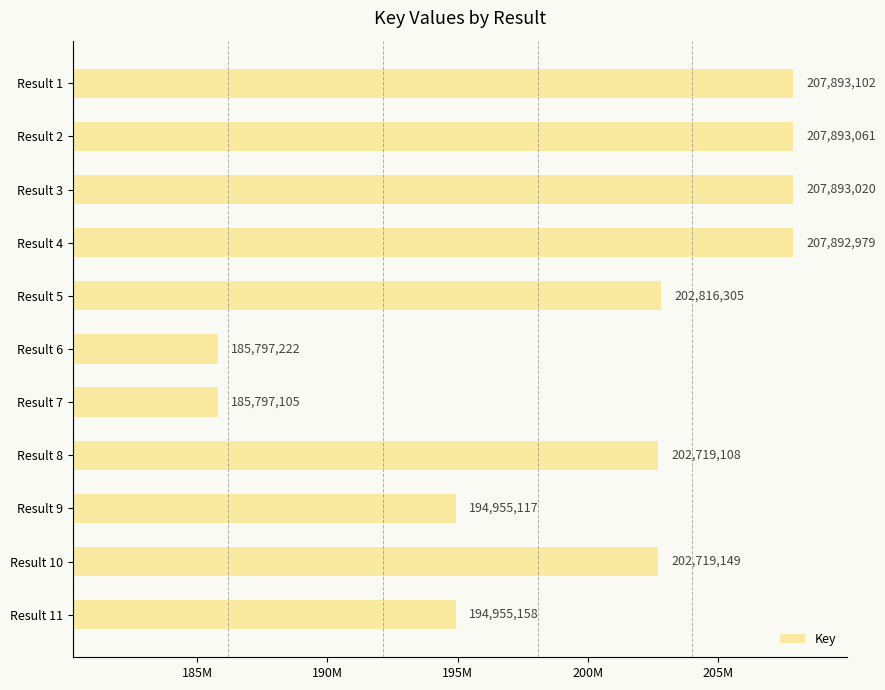

List the labels in order of value, smallest first.

Result 7, Result 6, Result 9, Result 11, Result 8, Result 10, Result 5, Result 4, Result 3, Result 2, Result 1